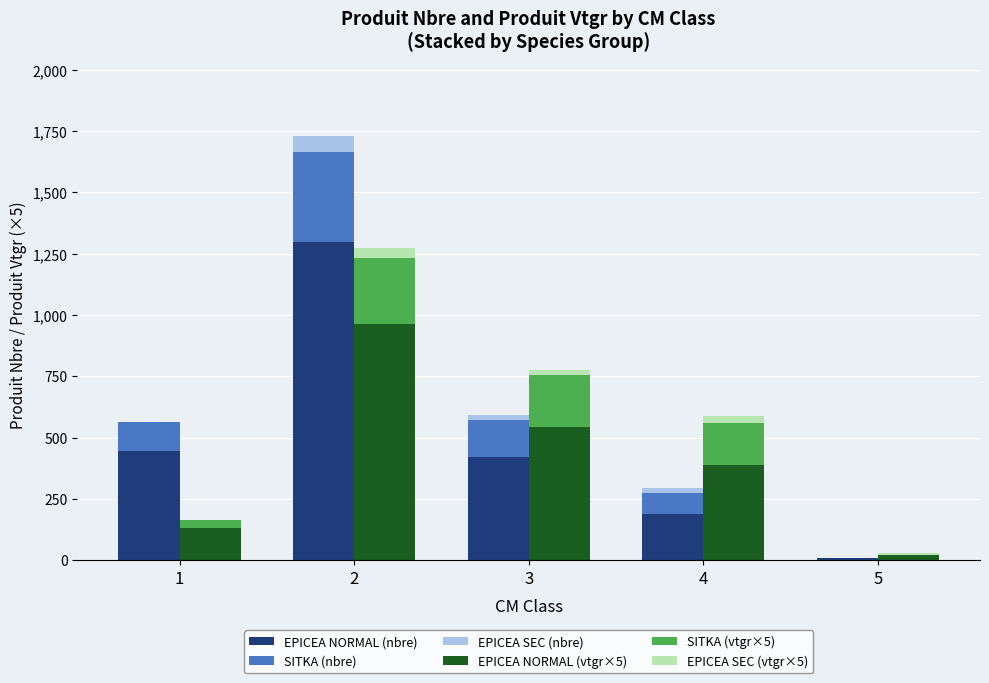

True or false: EPICEA SEC (vtgr×5) has a value of 15.8 at 4.

False